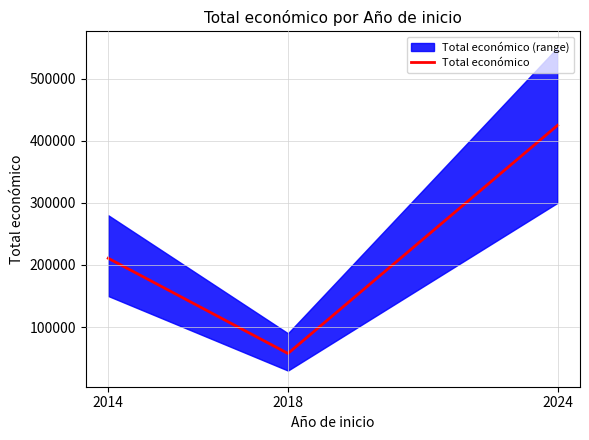

Is this an area chart (filled region under the line)?

No